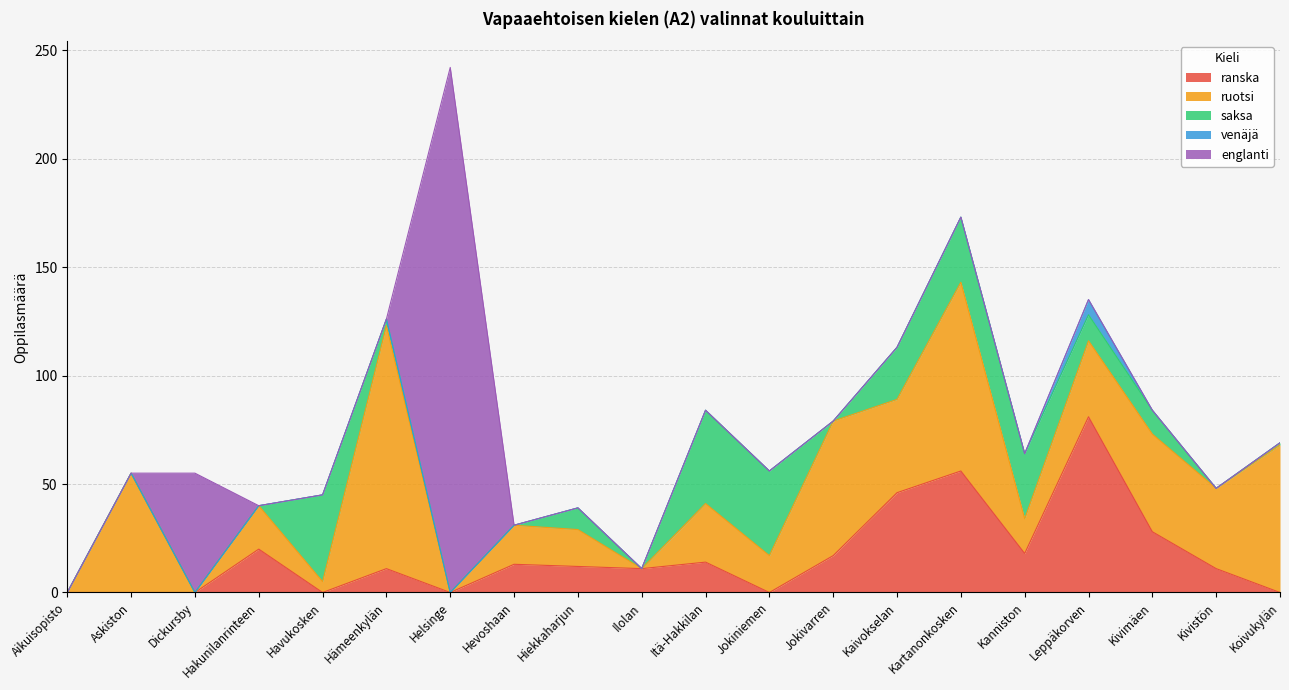

What is the total value across all series at Hiekkaharjun?

39